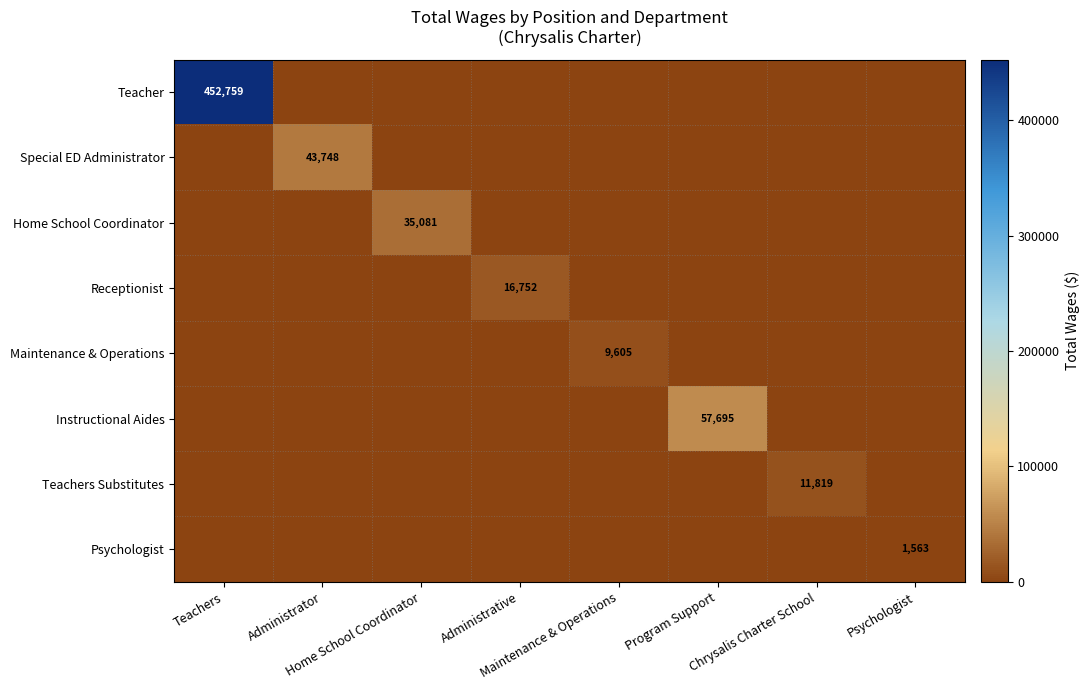

How many series are shown in this chart?

8